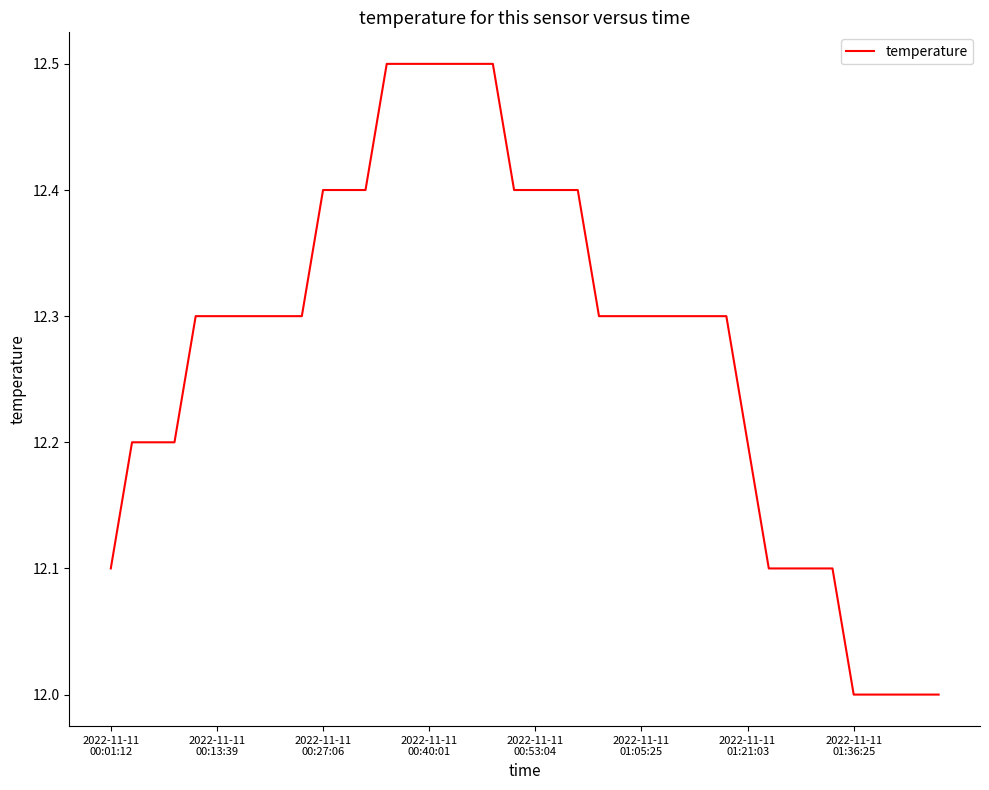

What is the maximum value shown in the chart?

12.5